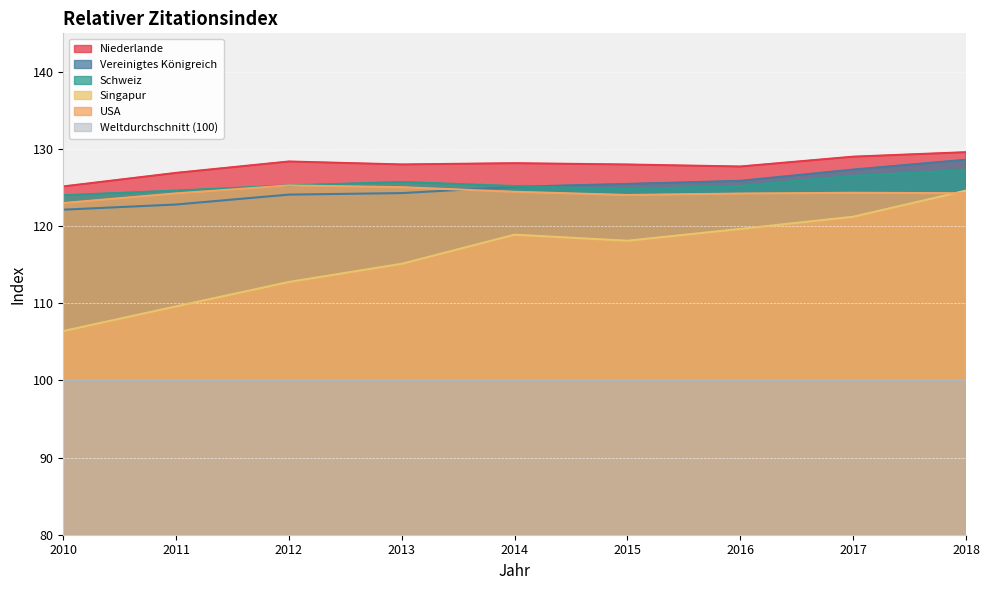

Where is the first local minimum for Singapur?

2015